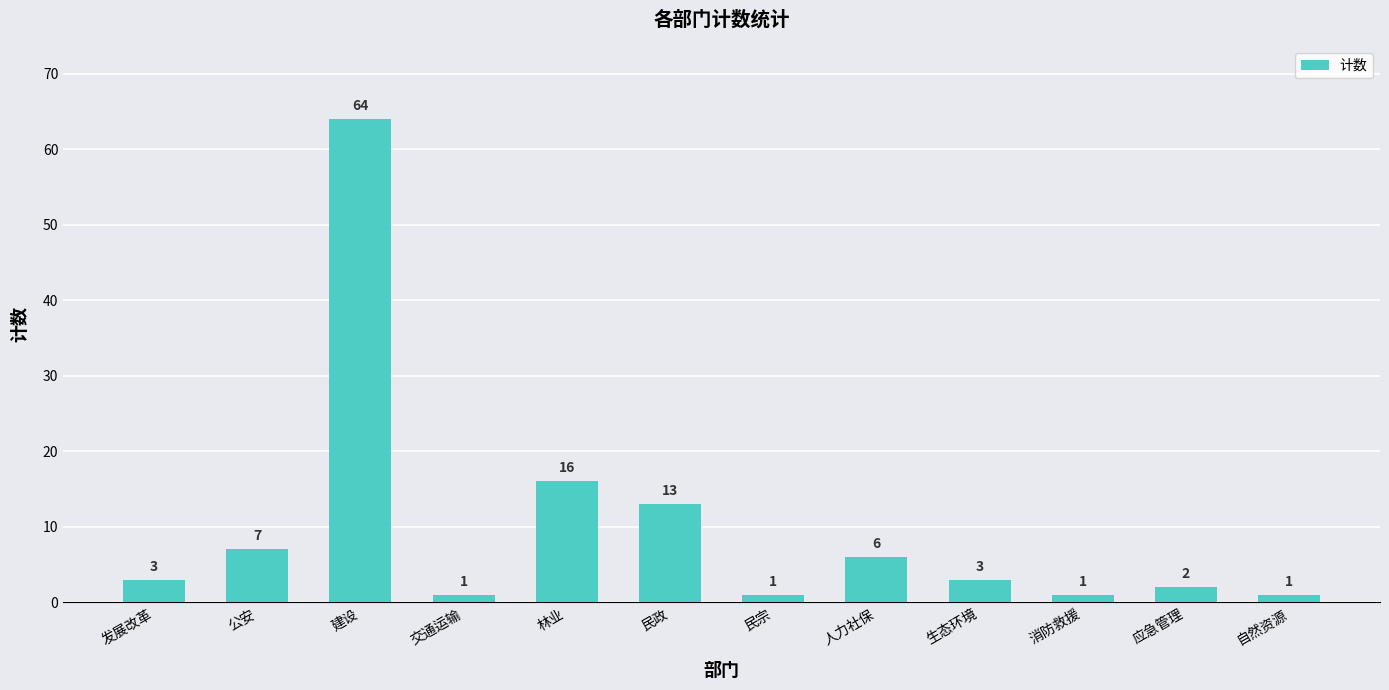

What is the label of the 7th bar from the right?

民政